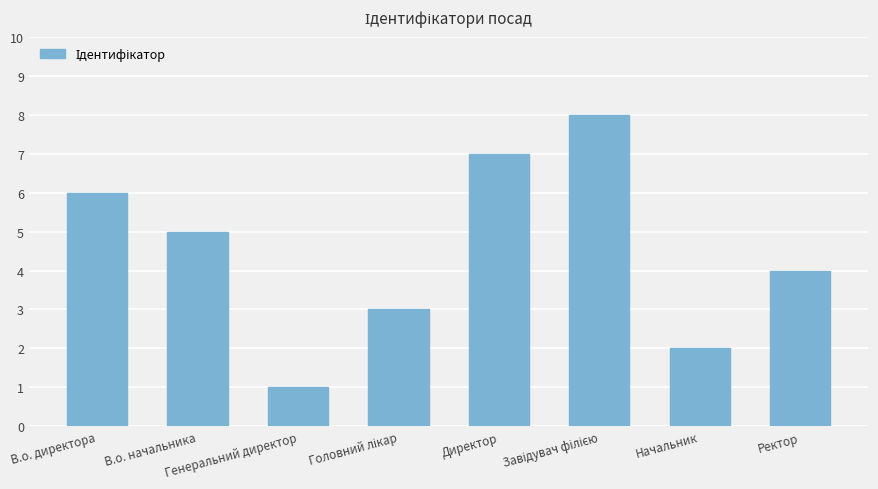

What is the smallest value displayed?

1